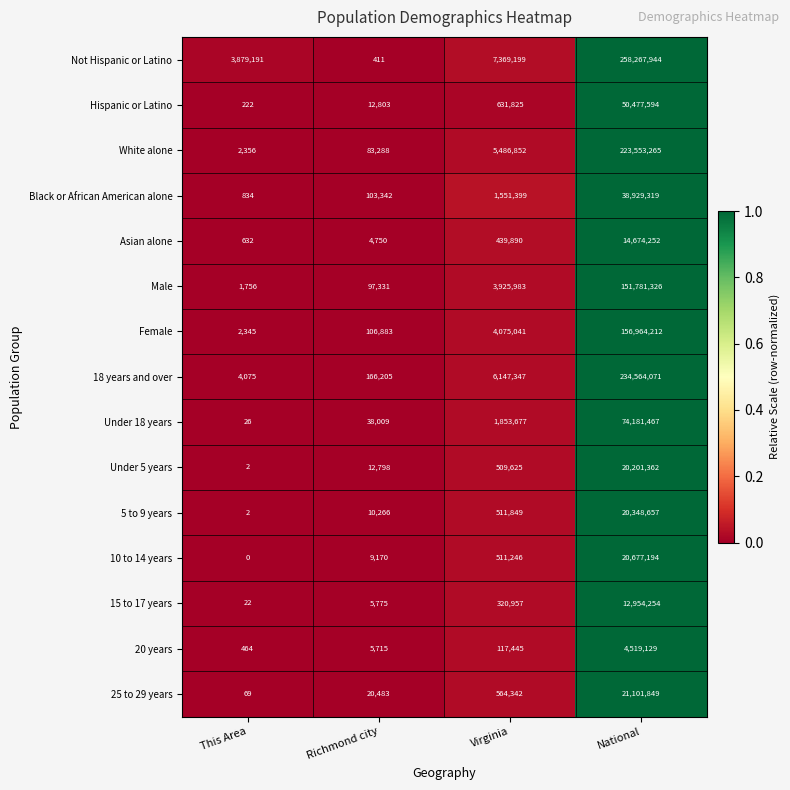

Is it true that Male equals 151781326 at National?

True